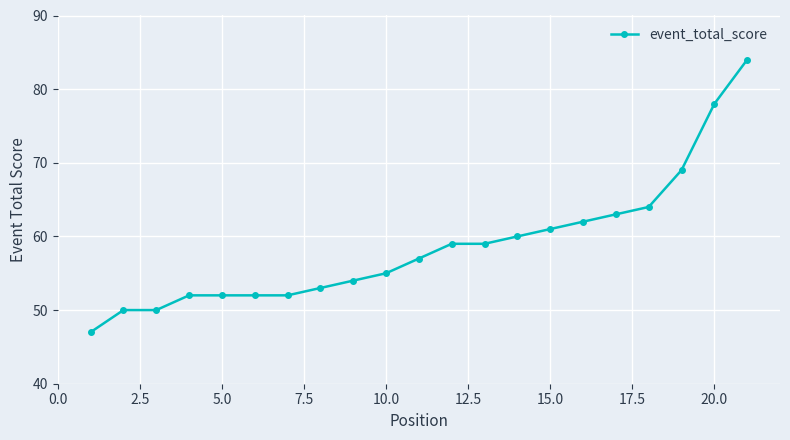

What is the smallest value displayed?

47